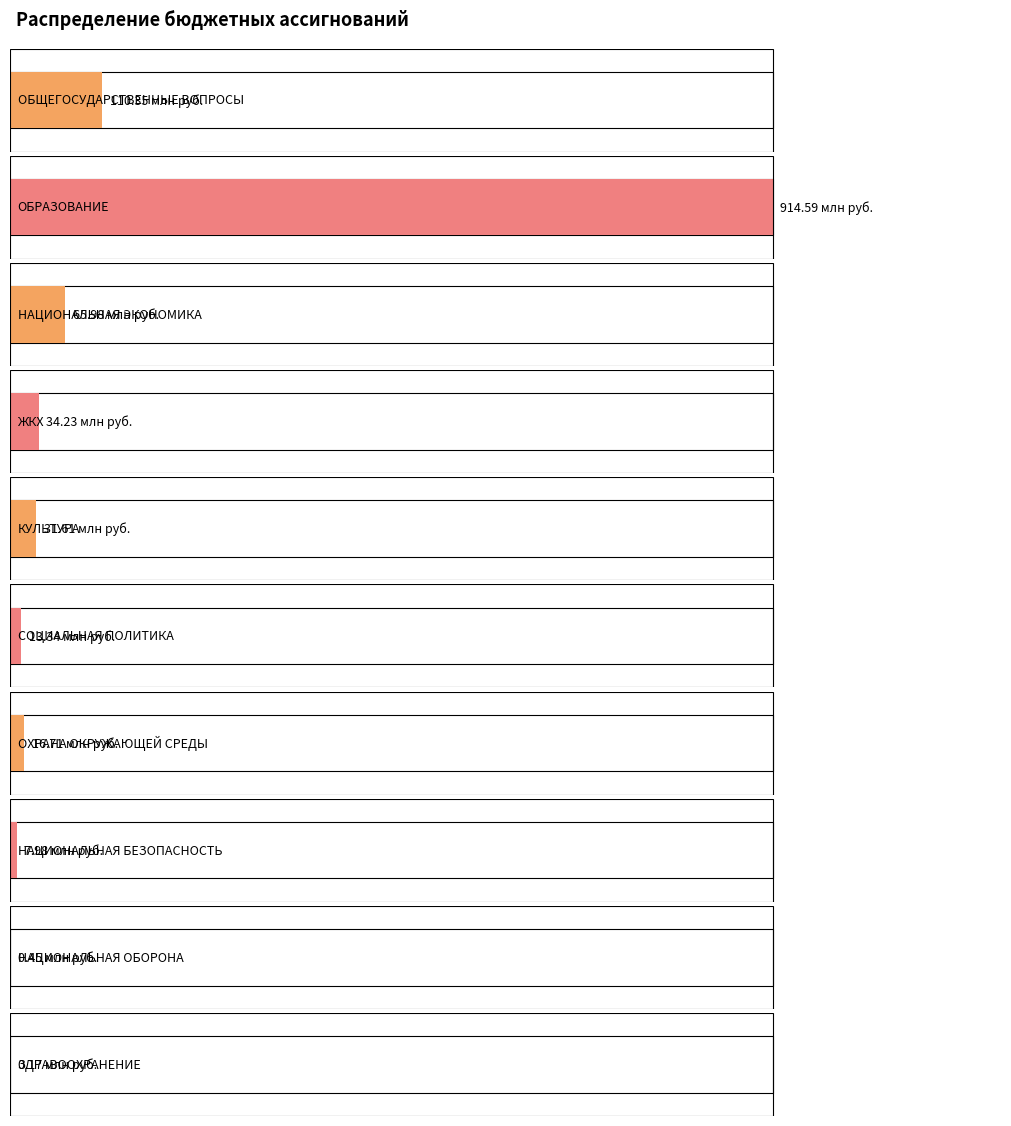

Reading left to right, extract all data points from this chart.

110352942.4	914593982.3	65976863.3	34227356.5	31612482.5	13343344.0	16709840.7	7981746.0	450000.0	170000.0